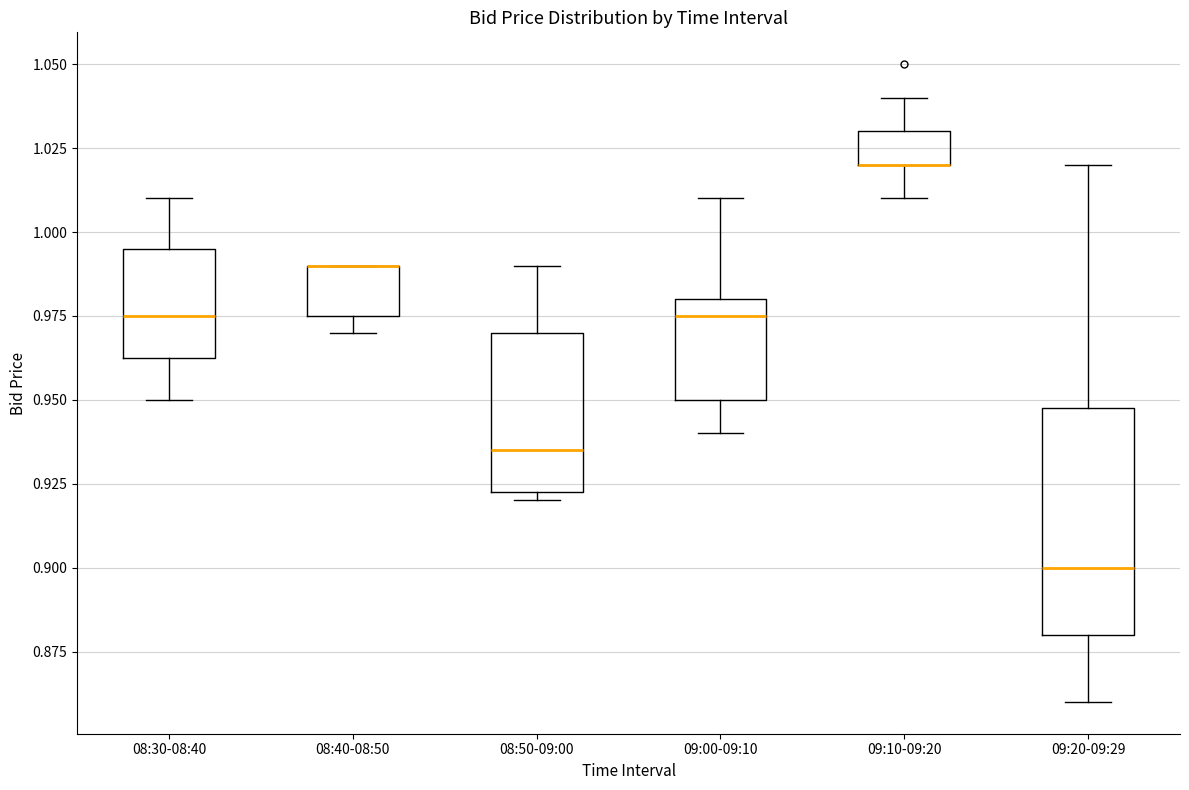

Reading left to right, read every box against the y-axis: the position of its median line, the range the box covers, and the ends of its whiskers. The values are not printed on the chart, so give them approximately, as read against the axis.

08:30-08:40: median 0.975, box 0.965 to 0.995, whiskers 0.950 to 1.010
08:40-08:50: median 0.990 (drawn on the box's upper edge), box 0.975 to 0.990, whiskers 0.970 to 0.990
08:50-09:00: median 0.935, box 0.925 to 0.970, whiskers 0.920 to 0.990
09:00-09:10: median 0.975, box 0.950 to 0.980, whiskers 0.940 to 1.010
09:10-09:20: median 1.020 (drawn on the box's lower edge), box 1.020 to 1.030, whiskers 1.010 to 1.040
09:20-09:29: median 0.900, box 0.880 to 0.950, whiskers 0.860 to 1.020